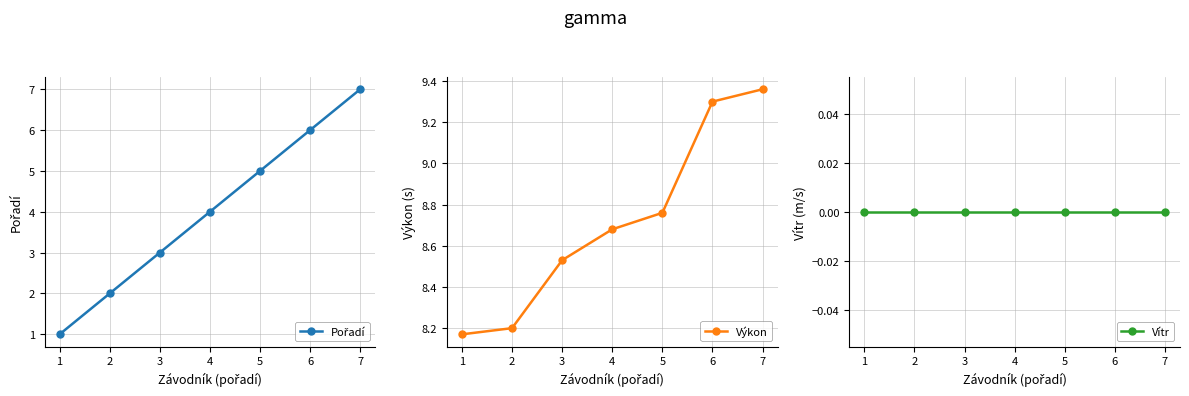

At how many categories does at least one series exceed 0?

7